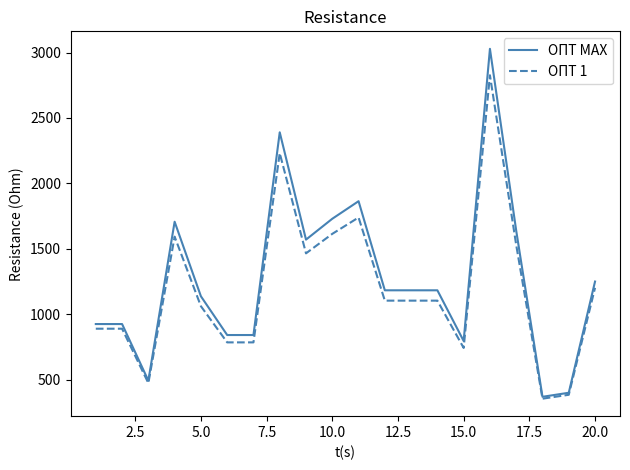

List the series in order of their peak value, lowest first.

ОПТ 1, ОПТ MAX